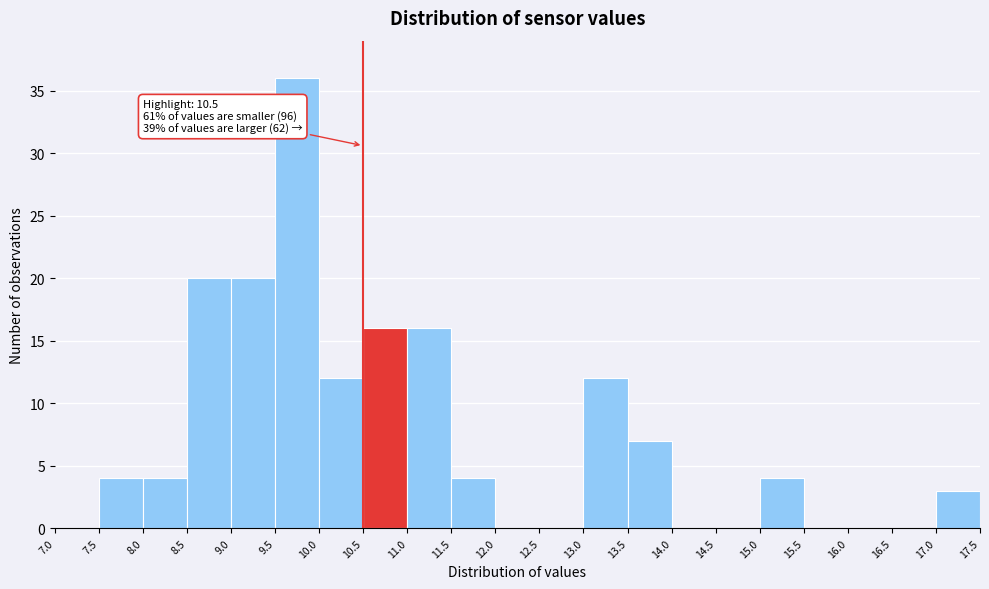

Which range on the x-axis has the tallest bar?

9.5 to 10.0